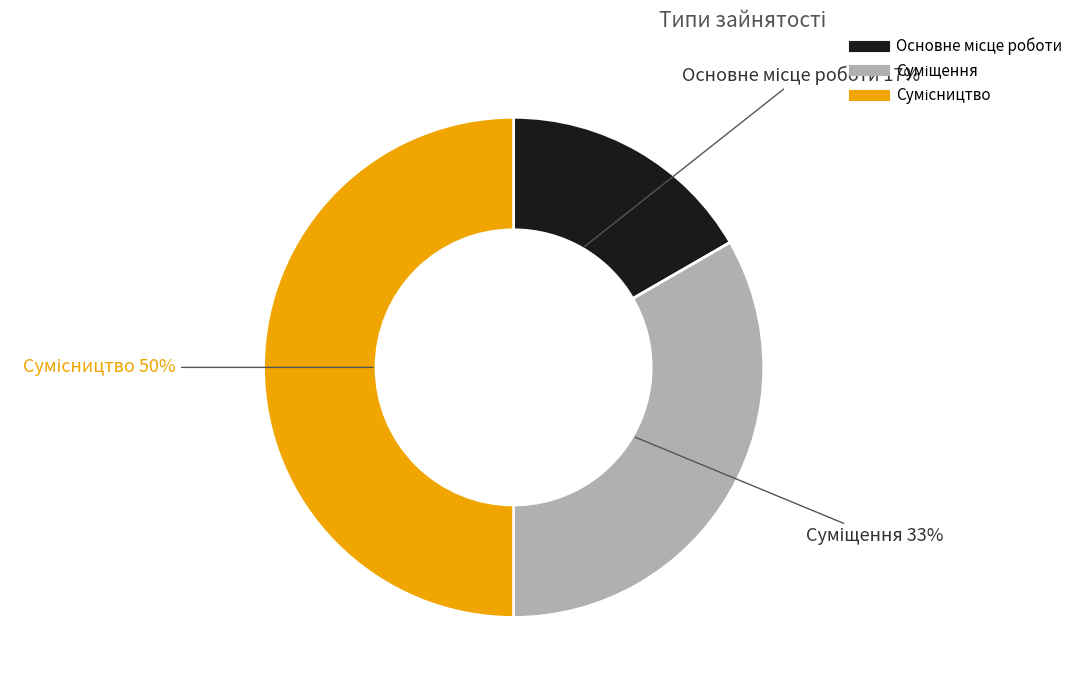

To the nearest percent, what is the average slice percentage?

33%